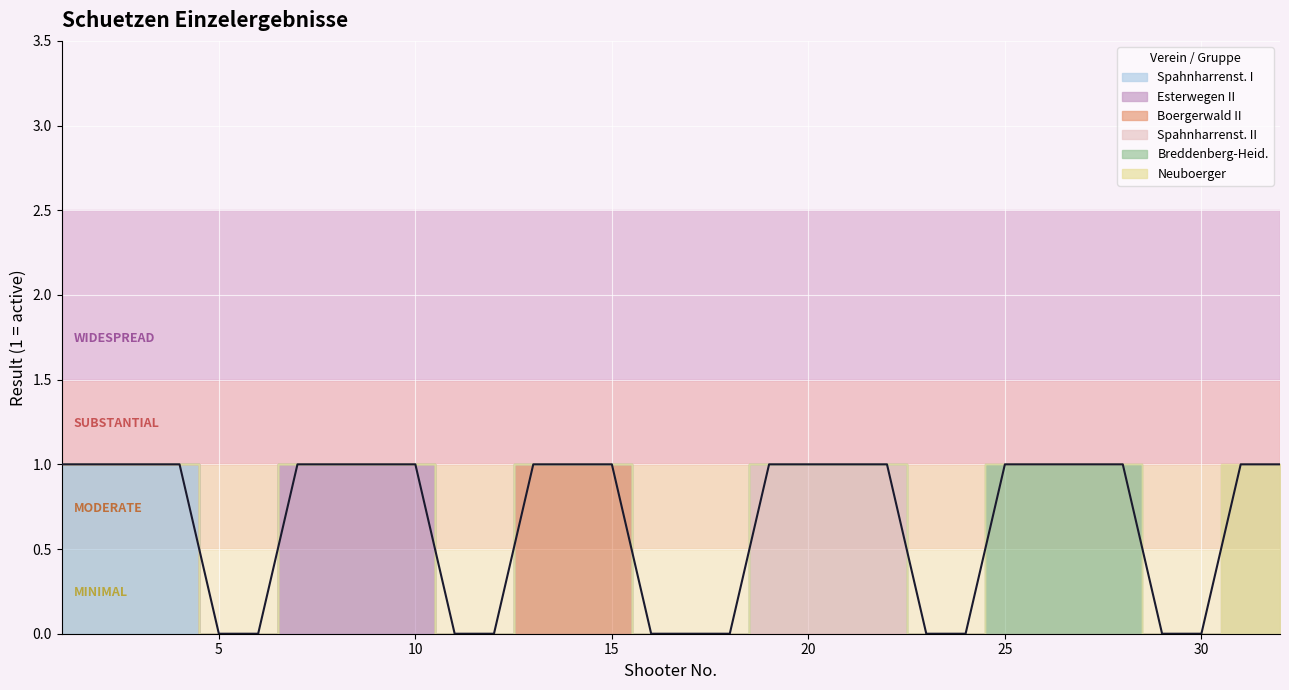

At which label is Breddenberg-Heid. closest to 0?

1